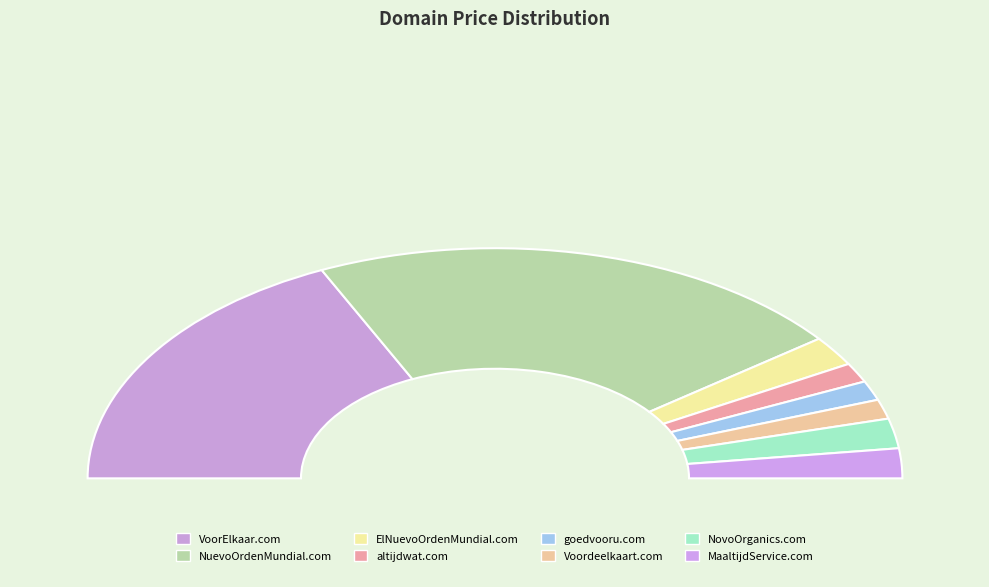

How much of the chart is everything except VoorElkaar.com?

64.0%